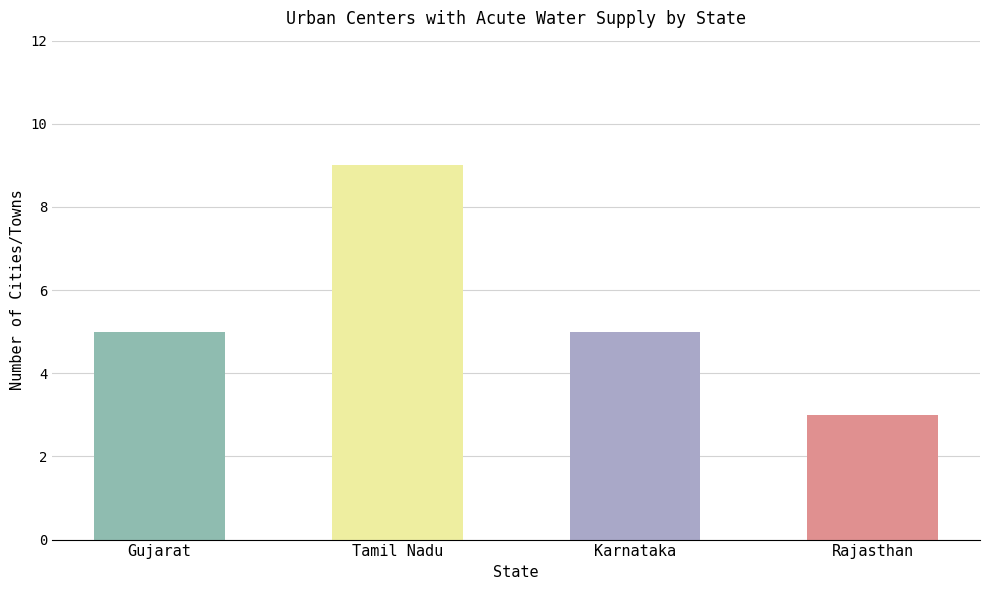

Reading left to right, transcribe all the data shown in this chart.

5	9	5	3